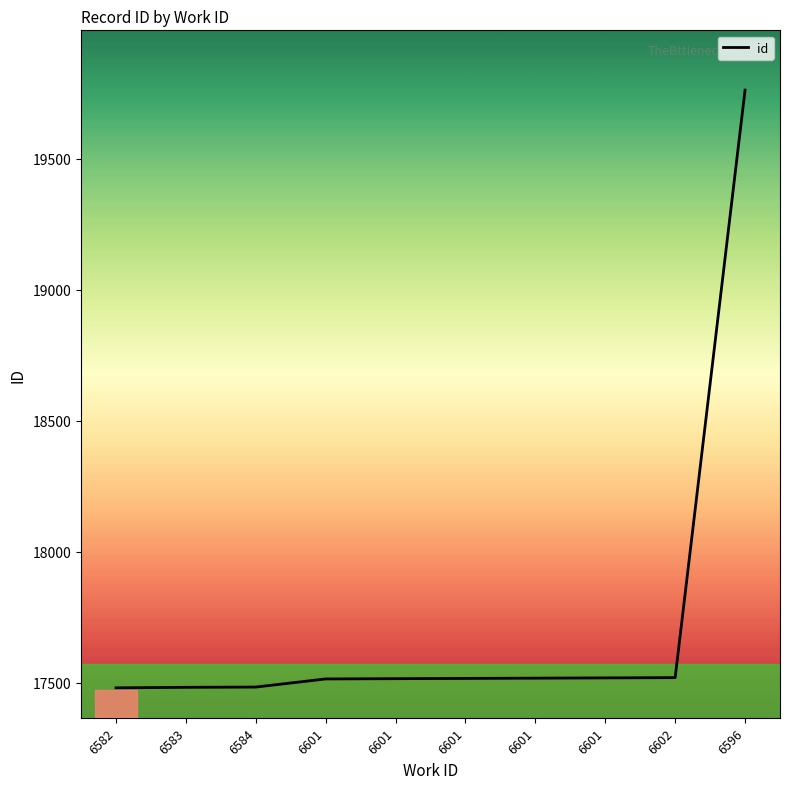

True or false: the data has more than 2 interior local peaks.

False